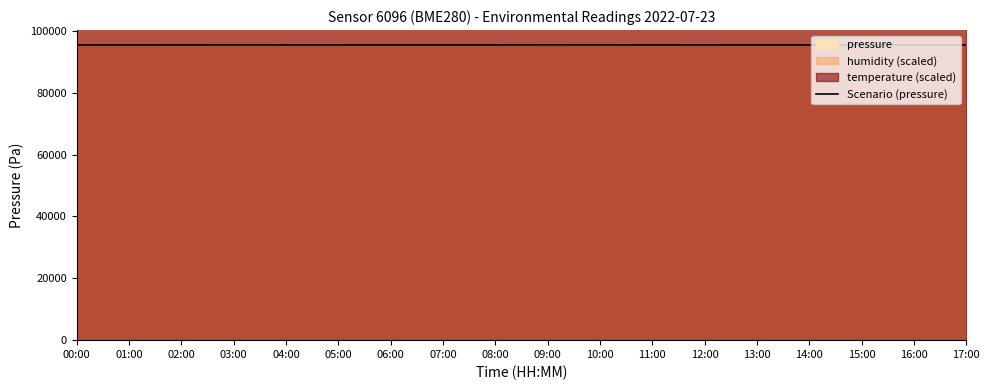

What is the change in value from 00:00 to 17:00?

+17.0